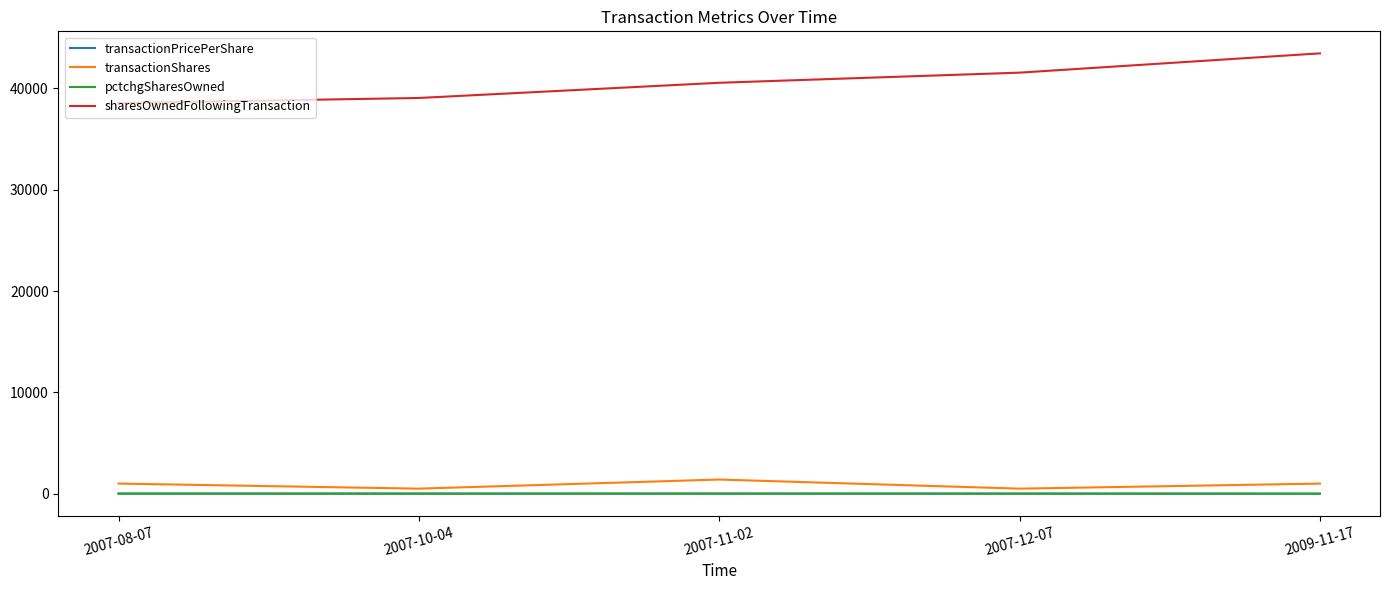

The value of sharesOwnedFollowingTransaction at 2007-12-07 is 41563.0. True or false?

True